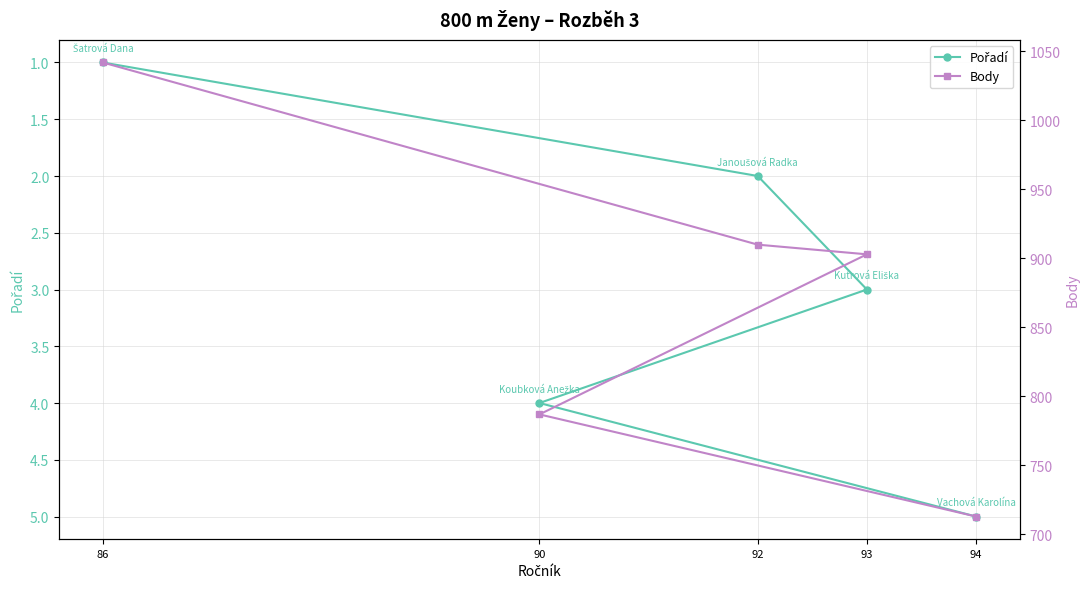

List the series in order of their overall mean, highest first.

Body, Pořadí